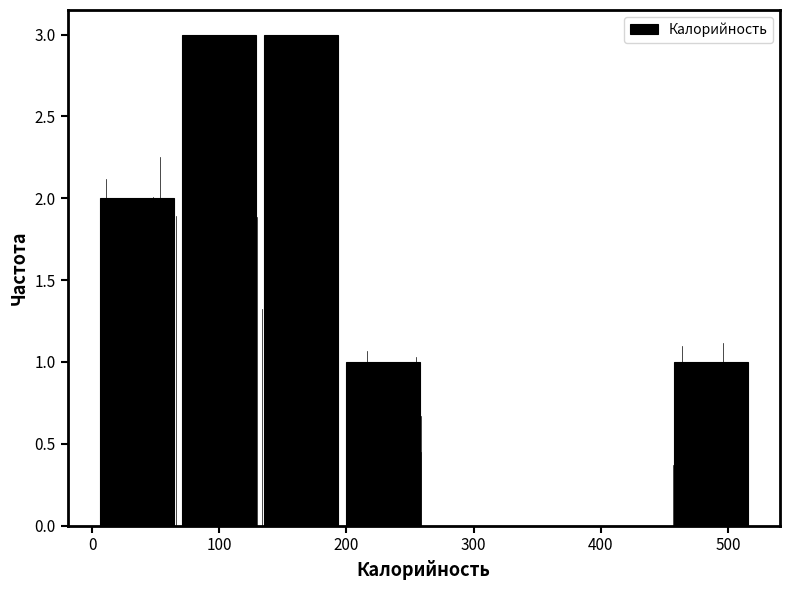

Reading left to right, list every bar in this chart as the range it spans on the x-axis followed by its height. Neither the bar edges nor the heights are printed on the chart, so give them approximately, as read against the axes.

0 to 70: 2
70 to 130: 3
130 to 200: 3
200 to 260: 1
260 to 330: 0
330 to 390: 0
390 to 450: 0
450 to 520: 1